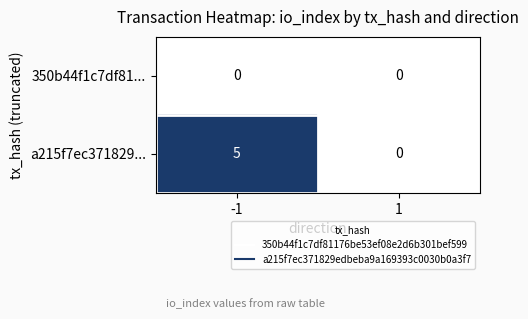

Rank the series by their average value, from highest to lowest.

a215f7ec371829..., 350b44f1c7df81...